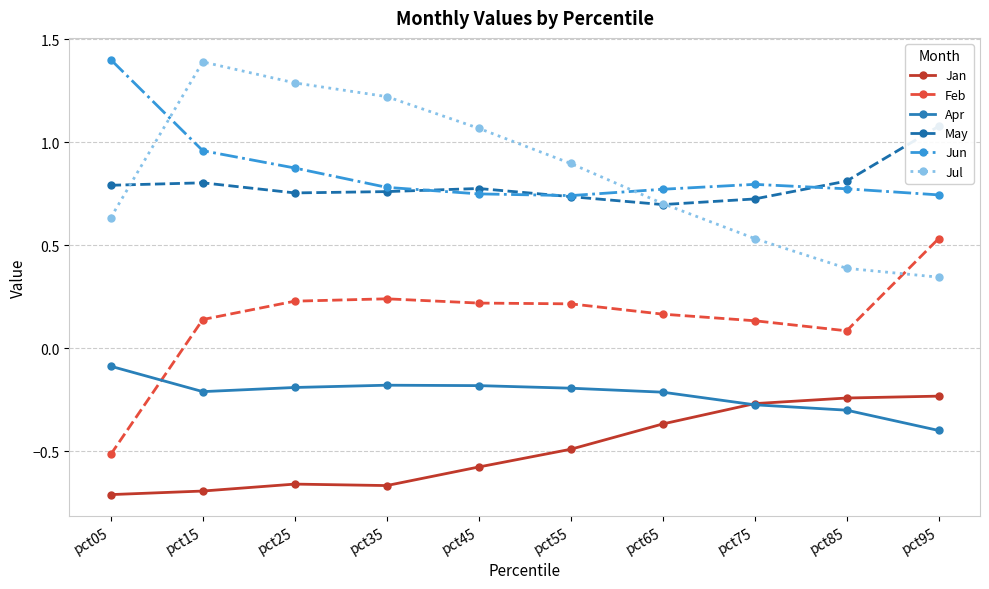

Is it true that Jul equals 1.1 at pct45?

True